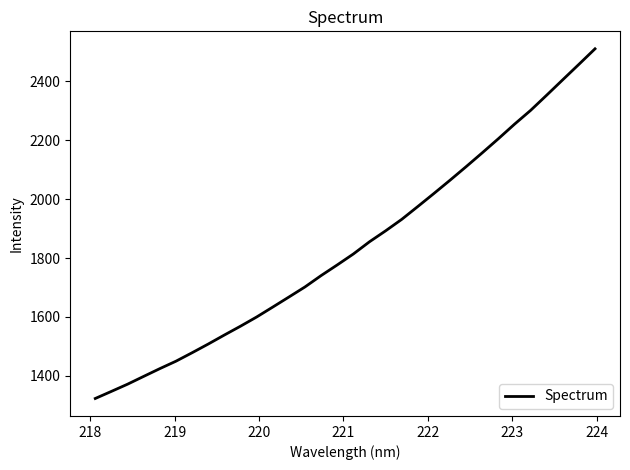

How many values exceed 1813?

16